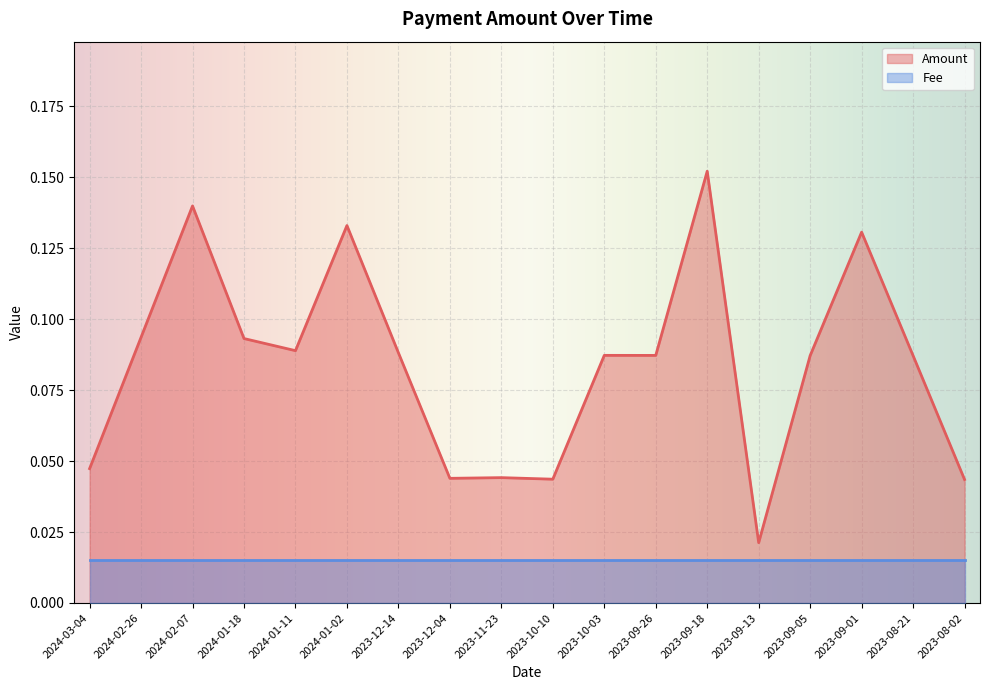

What position from the right is 2023-11-23?

10